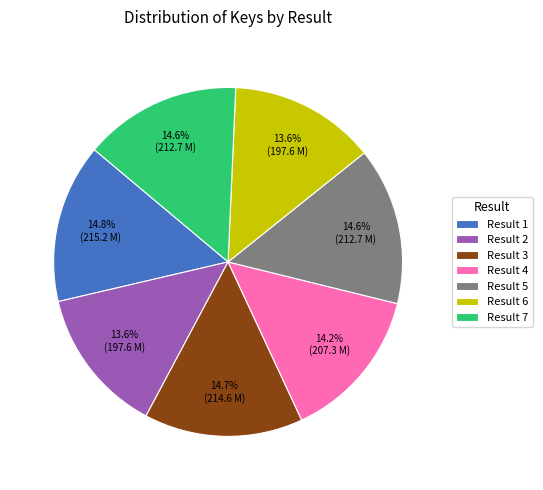

Approximately how many times larger is the value at Result 6 compared to Result 1?

0.9